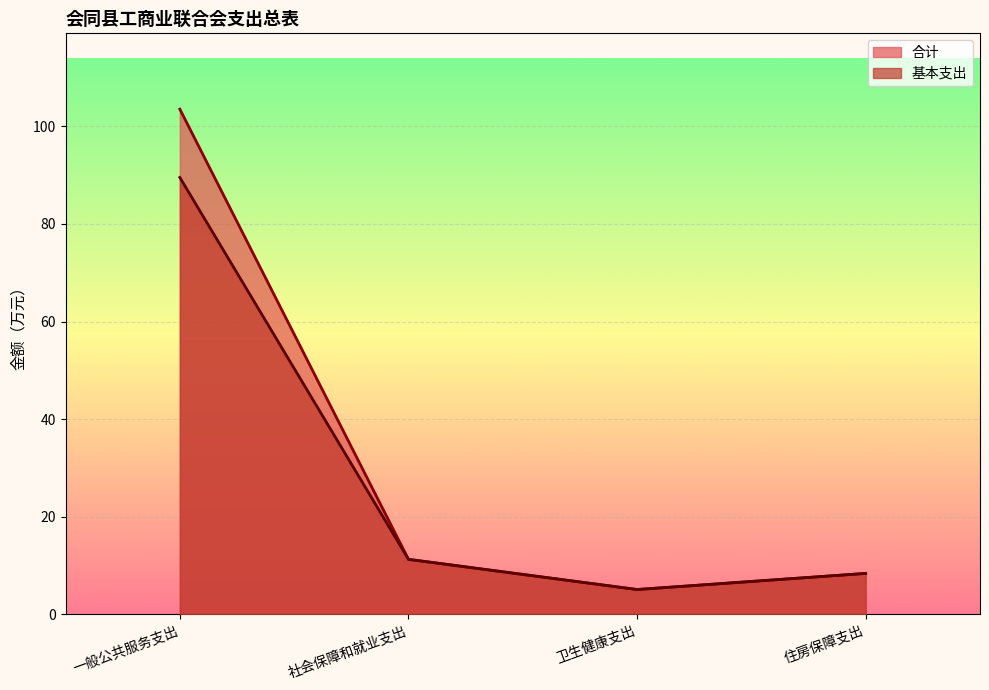

Which has a higher value, 住房保障支出 or 社会保障和就业支出?

社会保障和就业支出